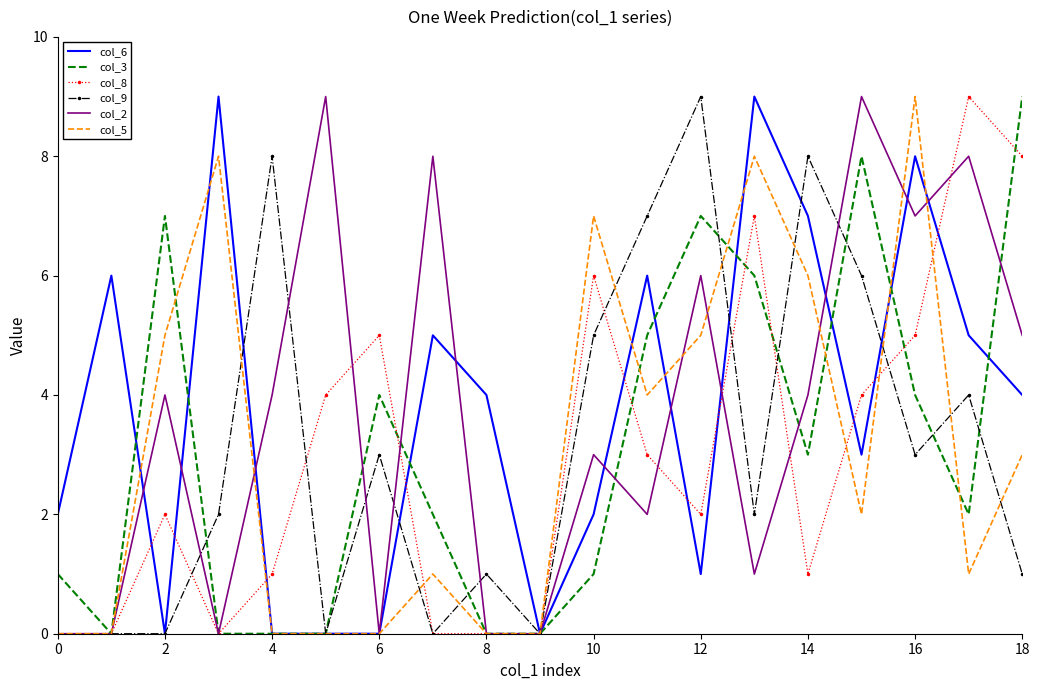

What are all the series names shown in the legend?

col_6, col_3, col_8, col_9, col_2, col_5